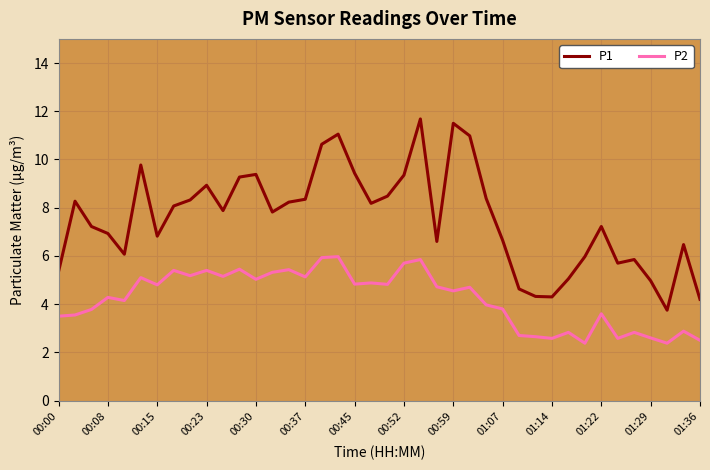

Which series has the widest spread of values?

P1